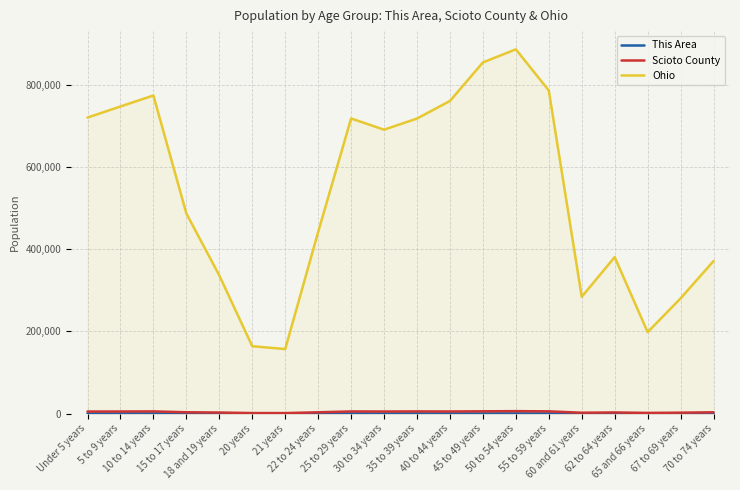

Rank the categories by Ohio value from highest to lowest.

50 to 54 years, 45 to 49 years, 55 to 59 years, 10 to 14 years, 40 to 44 years, 5 to 9 years, Under 5 years, 25 to 29 years, 35 to 39 years, 30 to 34 years, 15 to 17 years, 22 to 24 years, 62 to 64 years, 70 to 74 years, 18 and 19 years, 60 and 61 years, 67 to 69 years, 65 and 66 years, 20 years, 21 years